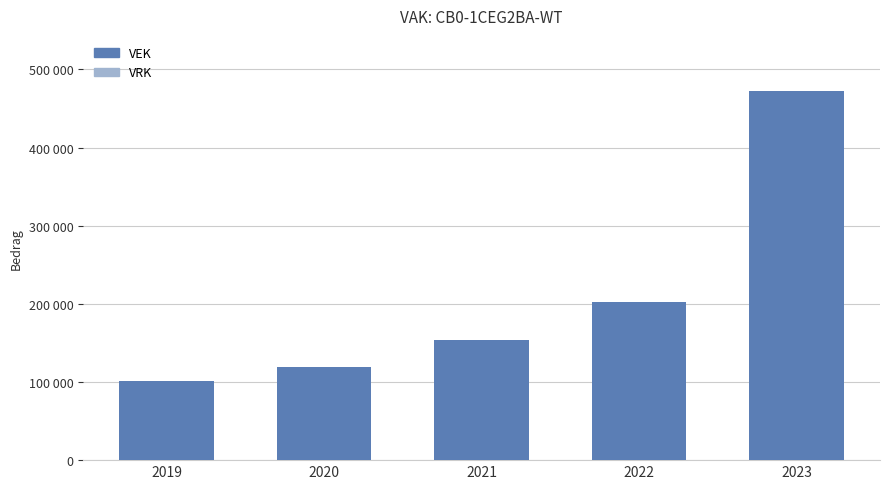

Are the bars horizontal?

No